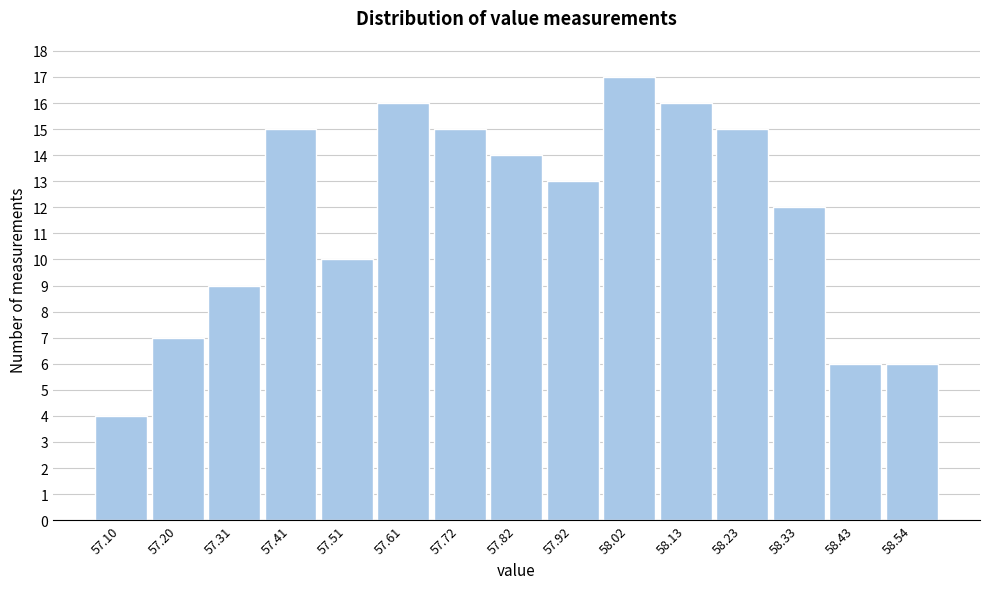

Reading left to right, transcribe all the data shown in this chart.

4	7	9	15	10	16	15	14	13	17	16	15	12	6	6